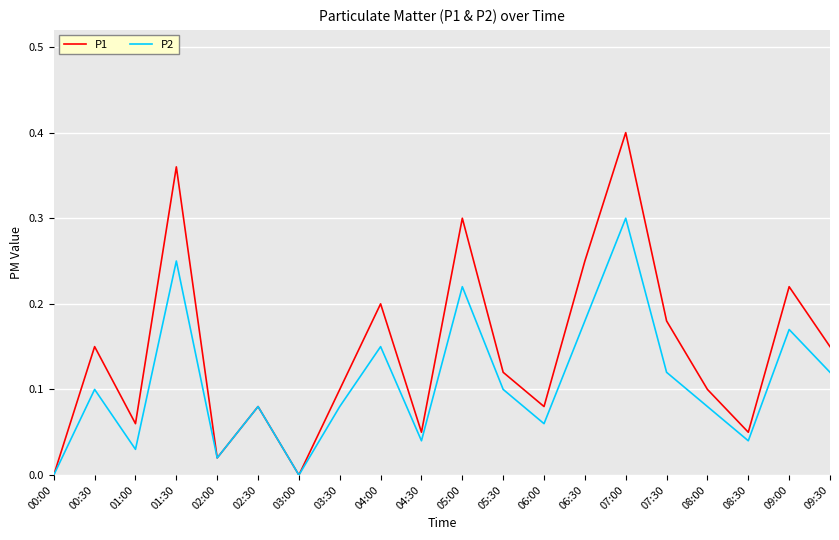

What position from the left is 02:30?

6